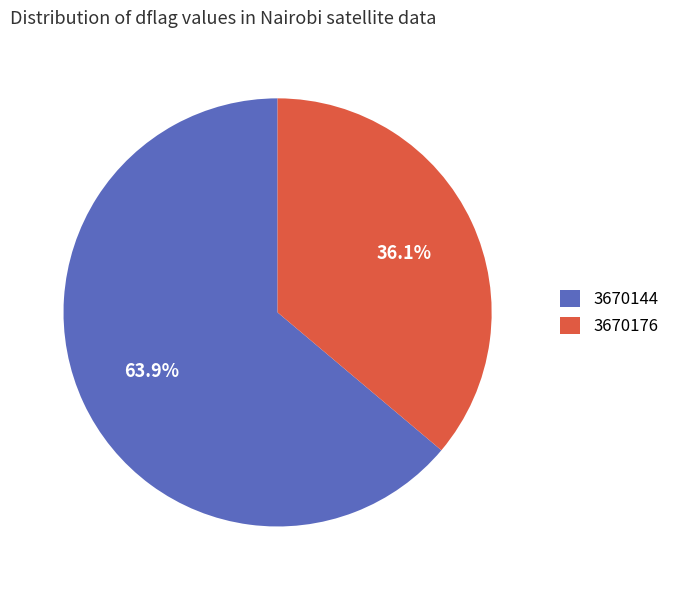

Is there a majority slice in this chart?

Yes